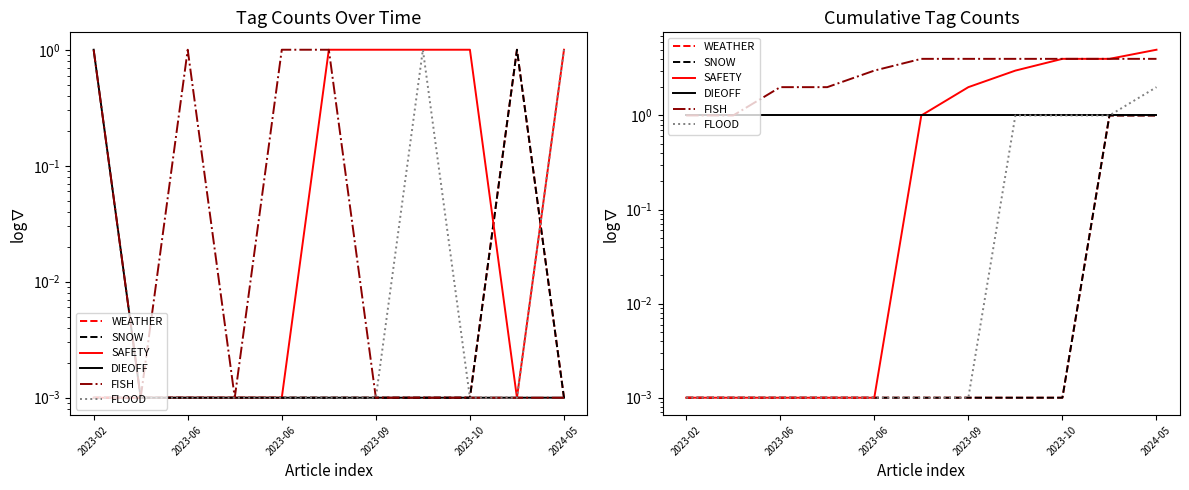

What is the difference between the maximum and minimum values in the FLOOD series?

2.0